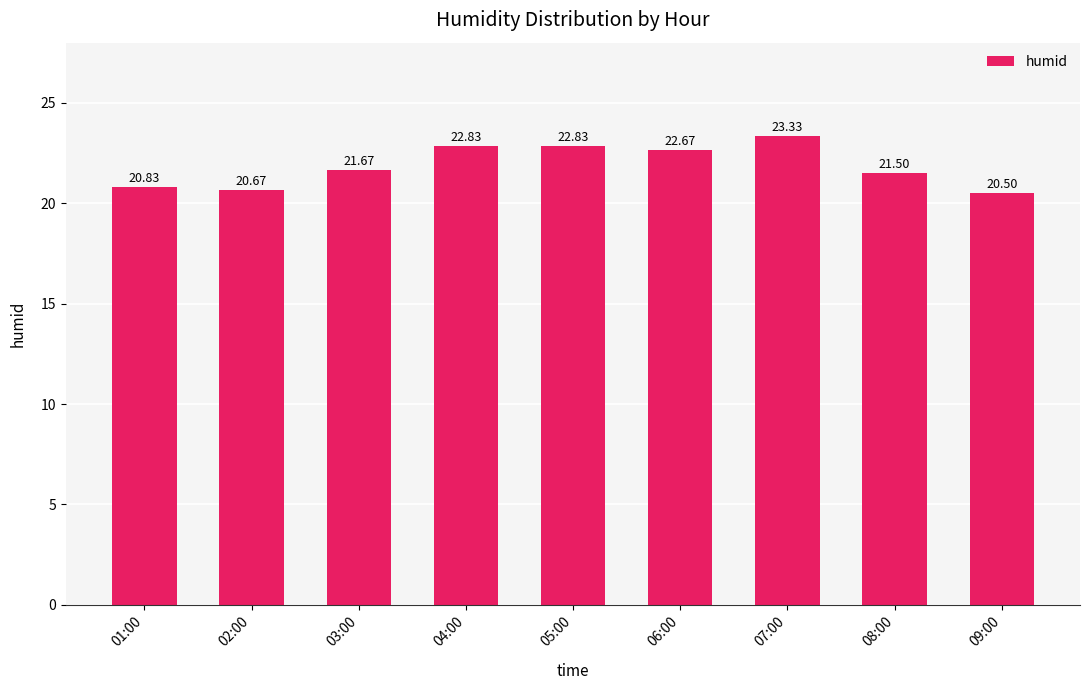

What is the average value?

21.9